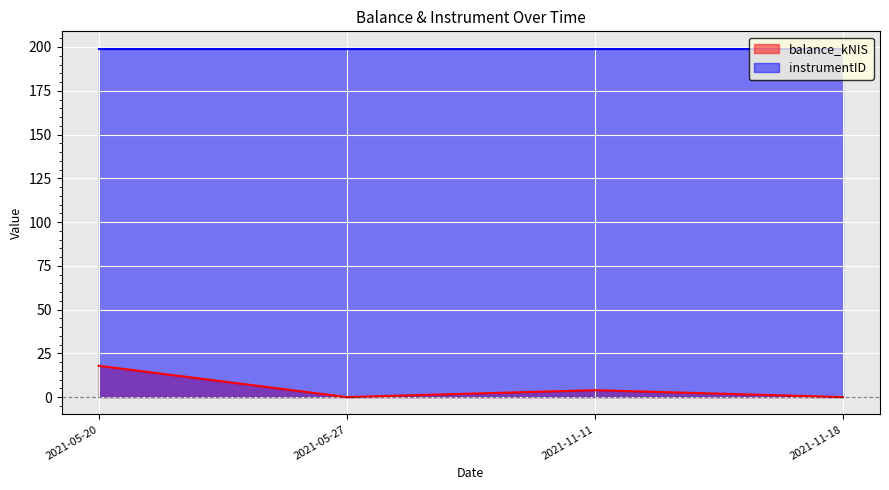

What is the label of the 1st point from the left?

2021-05-20